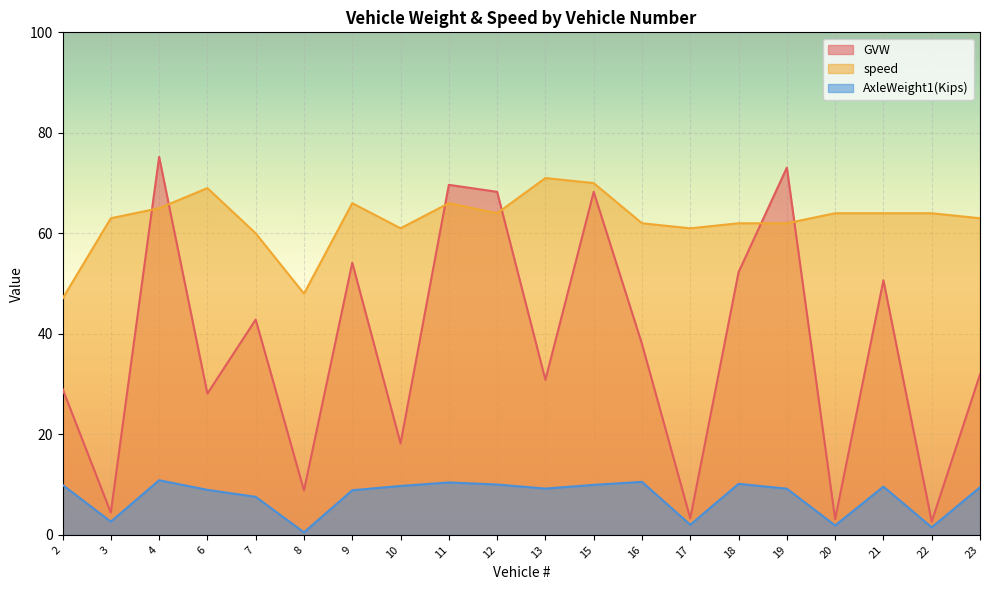

List the labels in order of speed value, smallest first.

2, 8, 7, 10, 17, 16, 18, 19, 3, 23, 12, 20, 21, 22, 4, 9, 11, 6, 15, 13